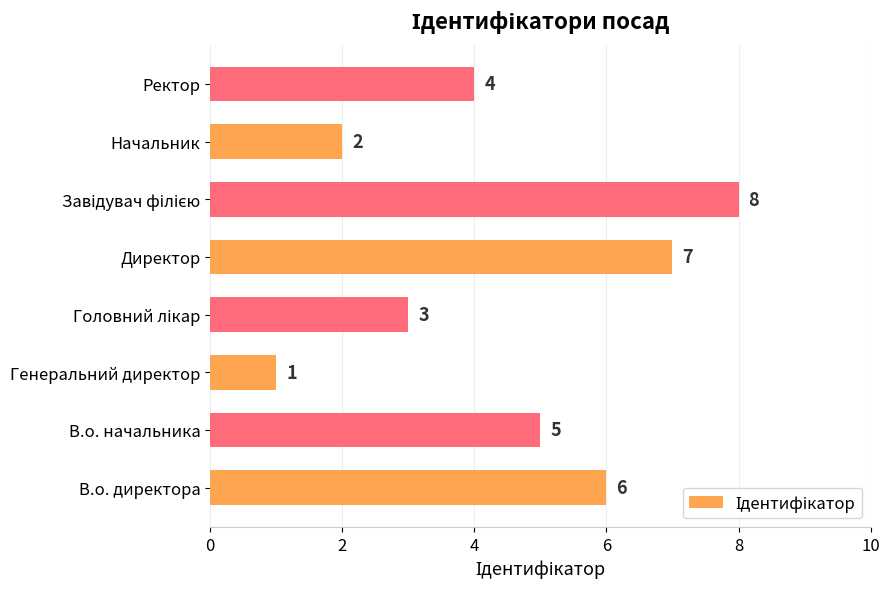

Are the bars grouped side by side (vs. stacked)?

No